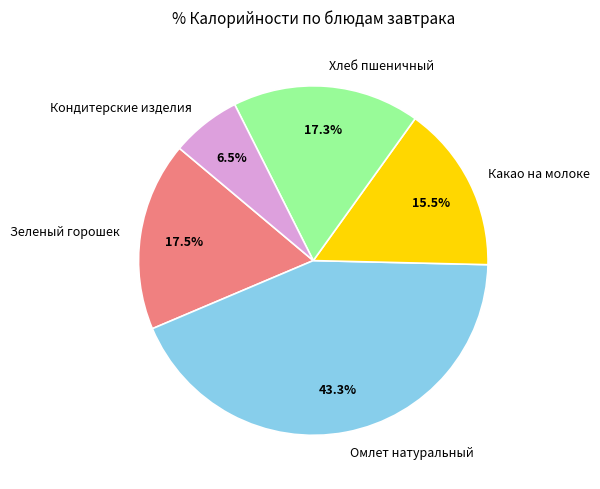

To the nearest percent, what is the difference between the largest and smallest slice percentages?

37%